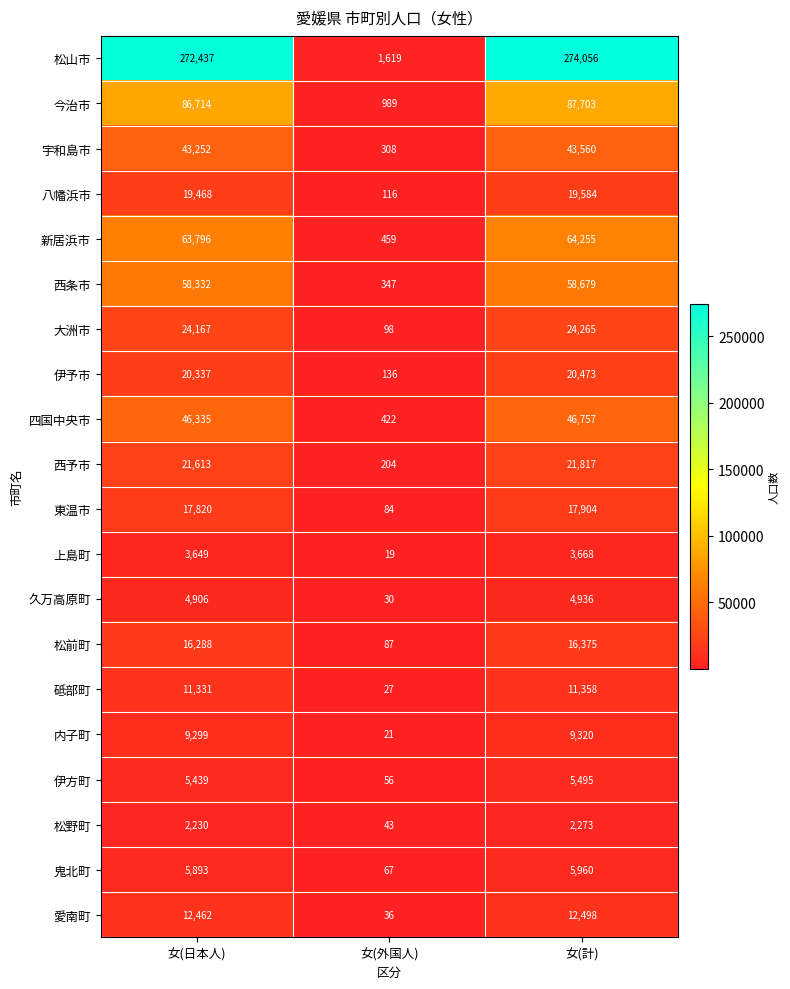

Which series has the largest total across all categories?

松山市